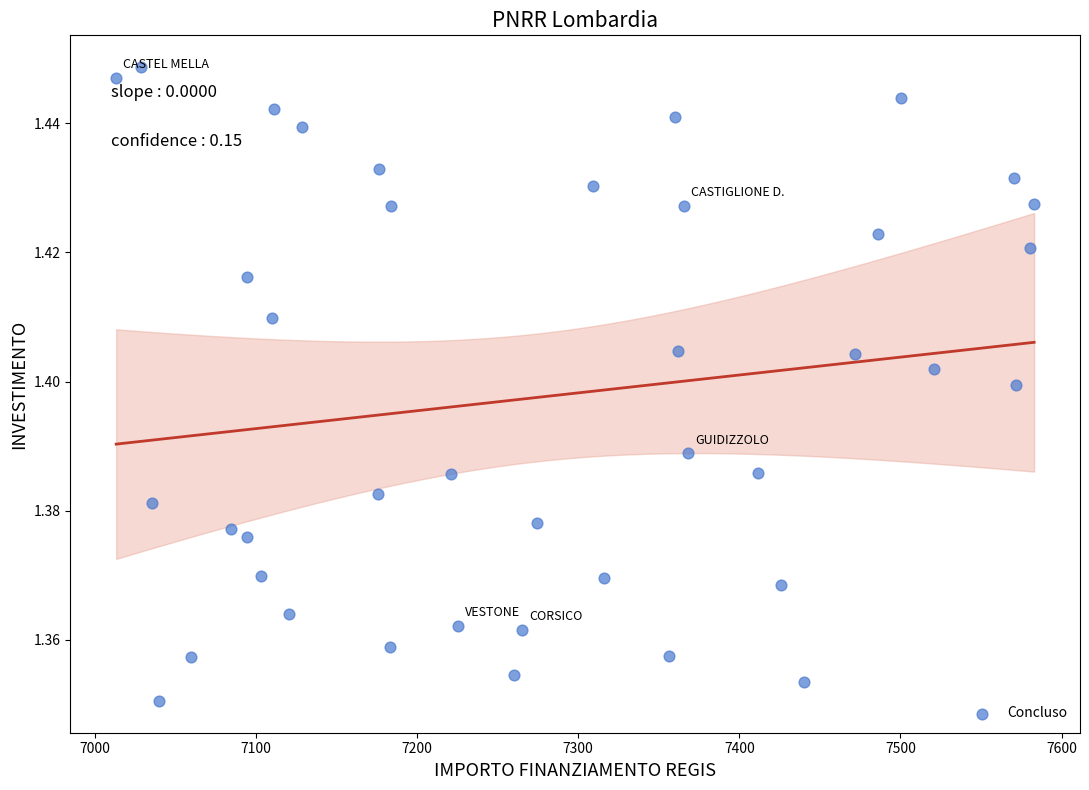

What is the range of X values (max minus min)?

569.6